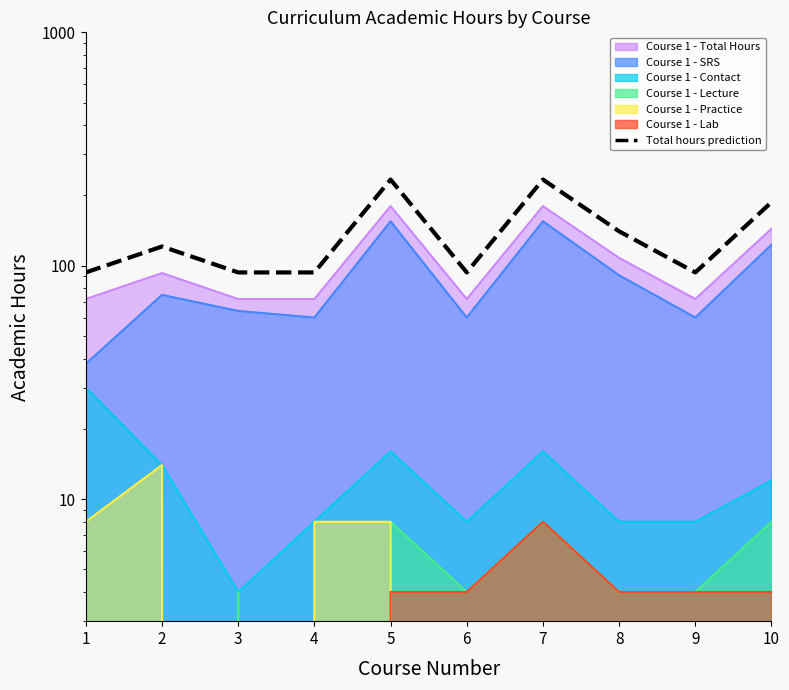

What is the difference between the values at 10 and 7?

46.8